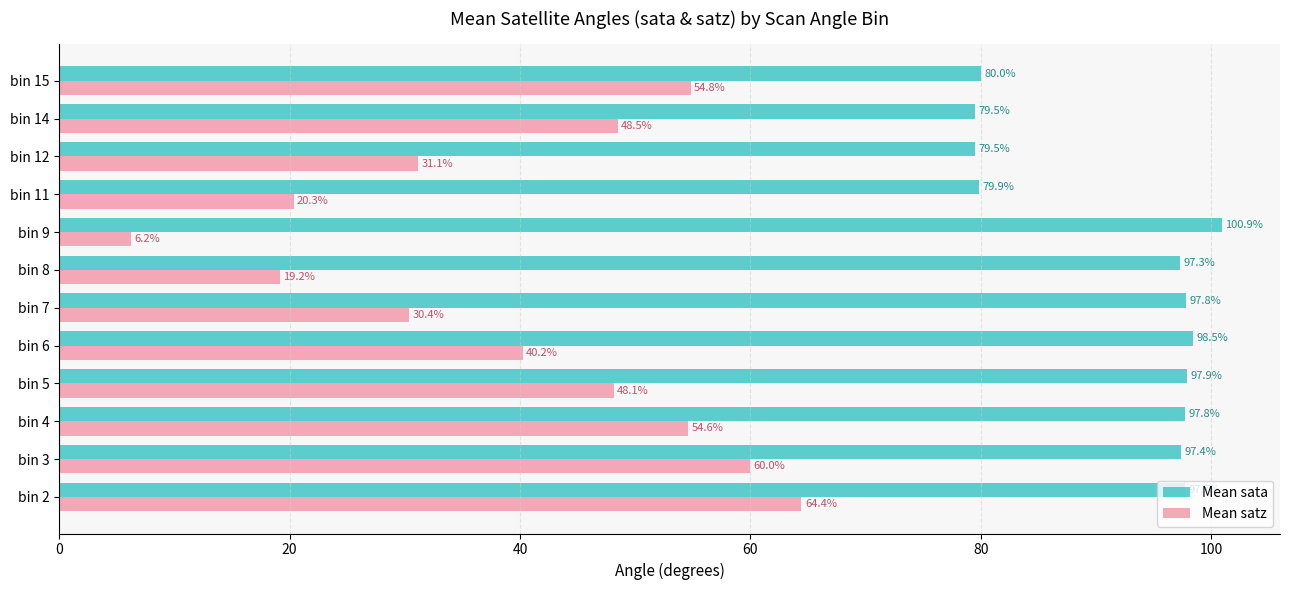

Rank the series by their average value, from lowest to highest.

Mean satz, Mean sata